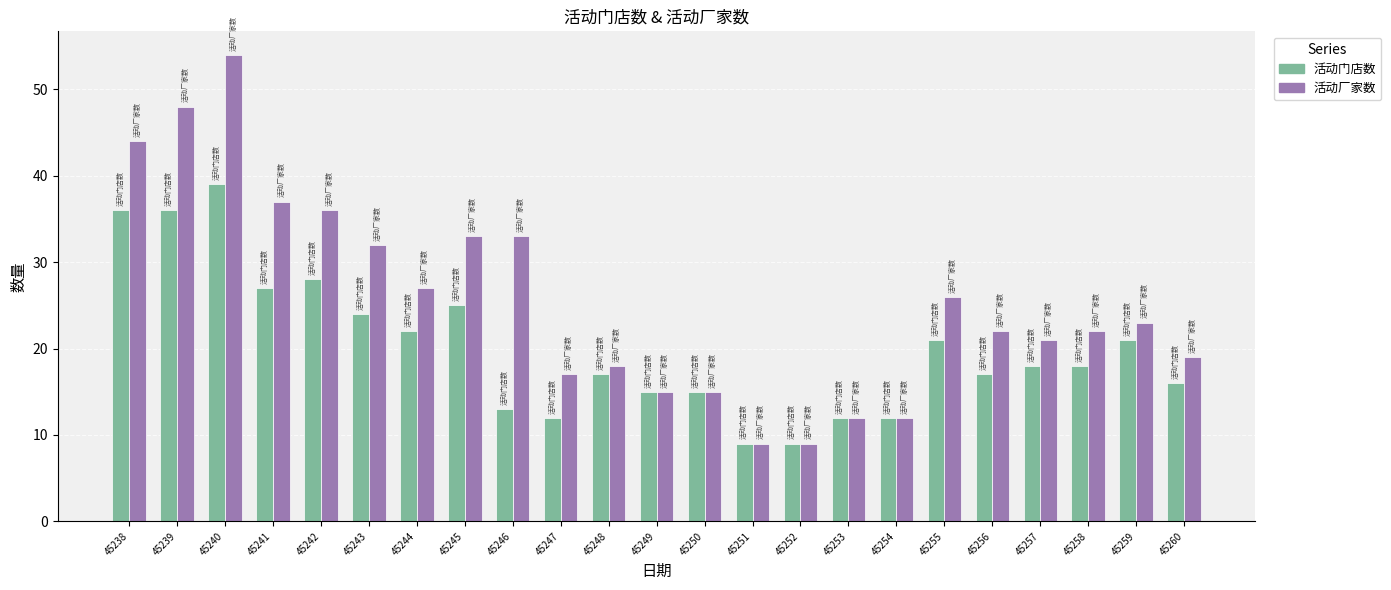

Which series has the widest spread of values?

活动厂家数